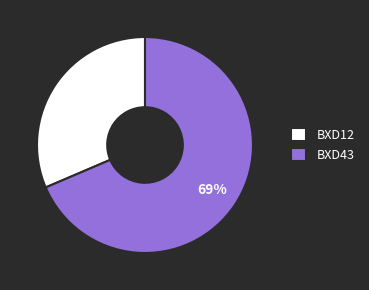

Rank the categories by value from lowest to highest.

BXD12, BXD43